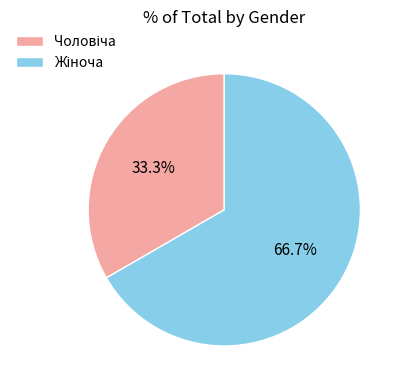

Does any single category account for the majority?

Yes